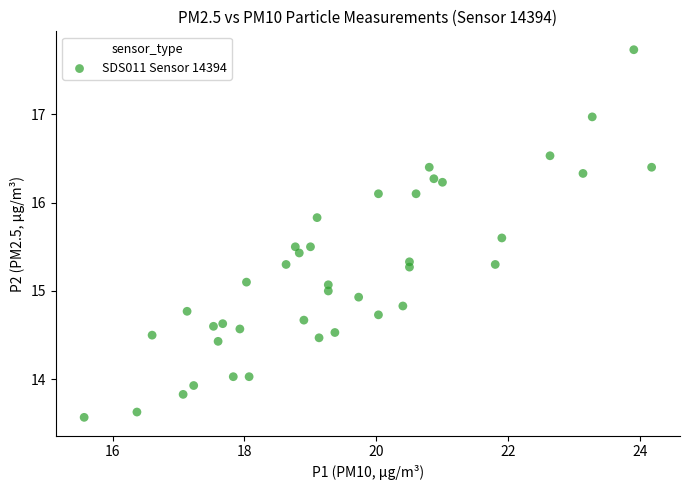

What is the range of X values (max minus min)?

8.6